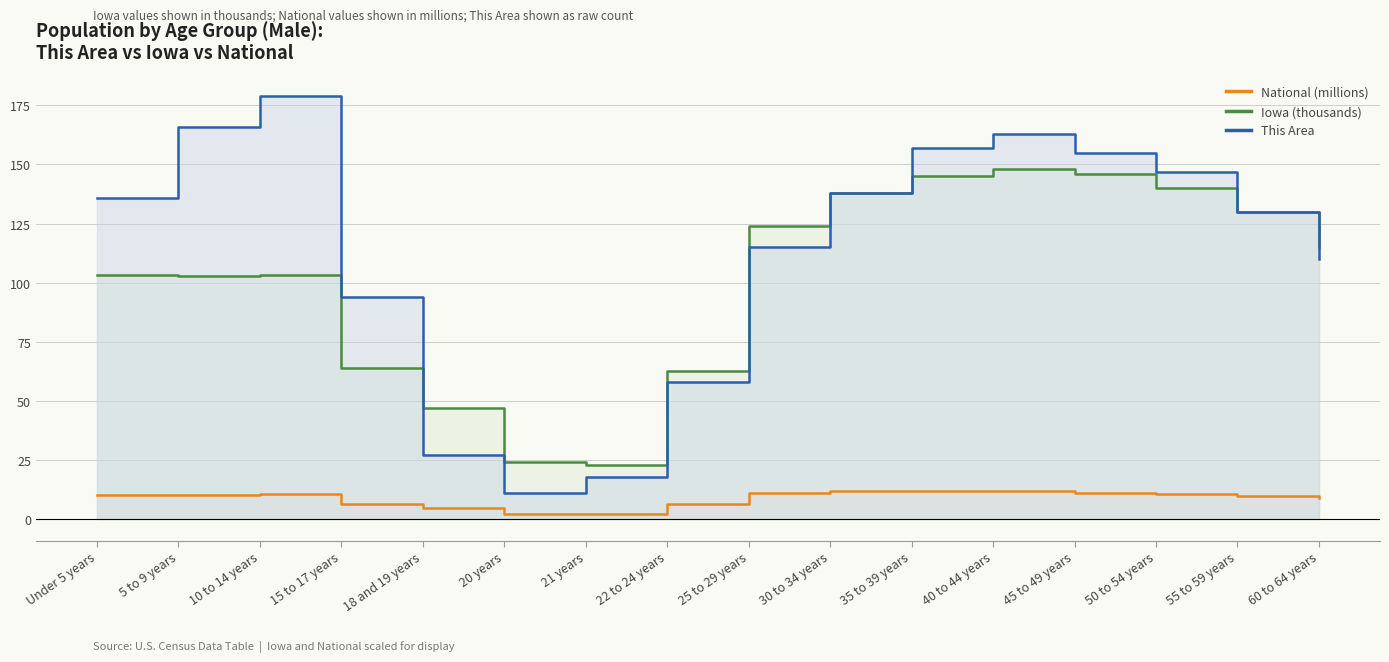

Where is the first local minimum for Iowa (thousands)?

5 to 9 years